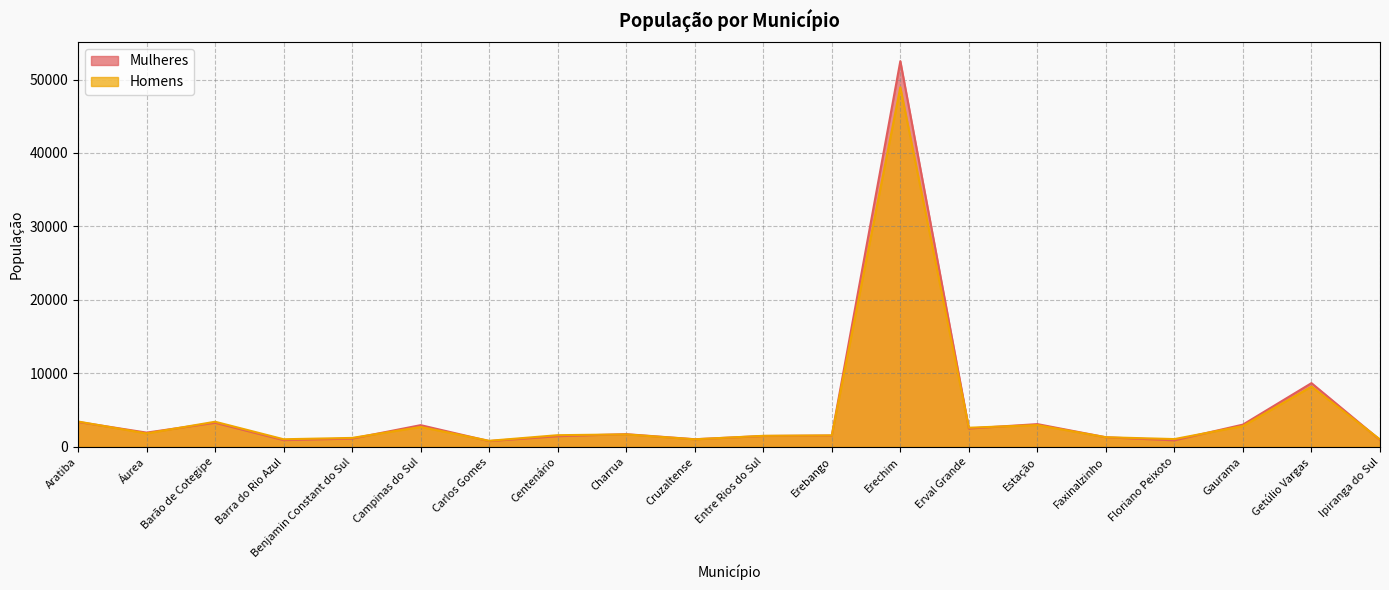

What is the total value across all series at Erval Grande?

5087